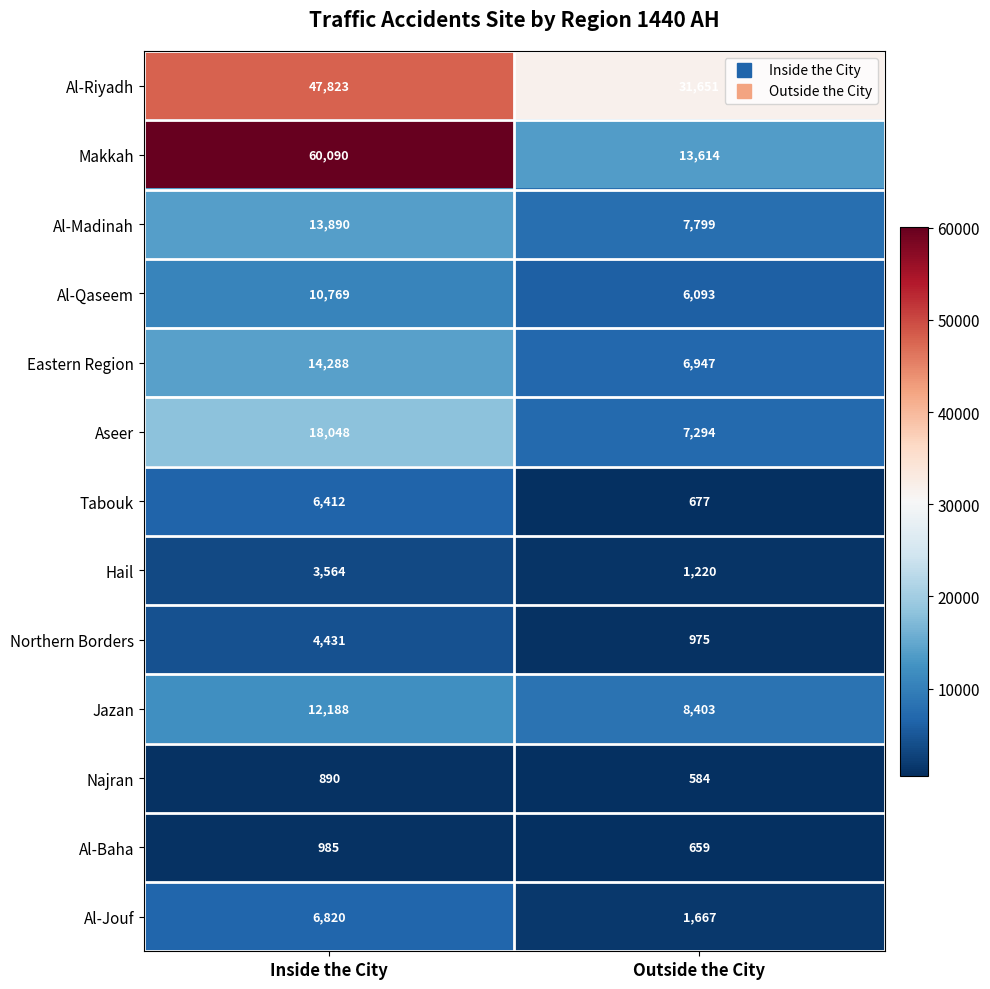

Which series has the largest range (max minus min)?

Makkah